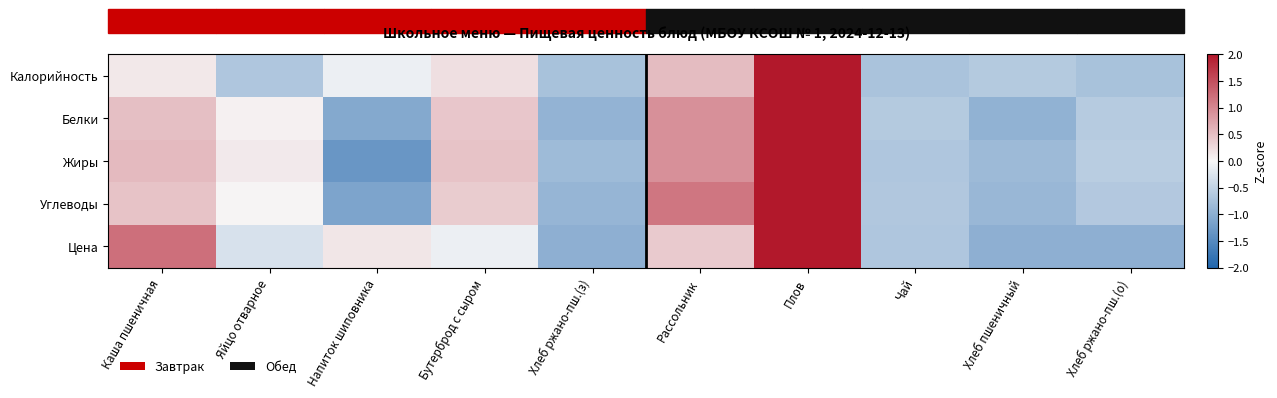

Between Плов and Хлеб ржано-пш.(з), which is larger?

Плов